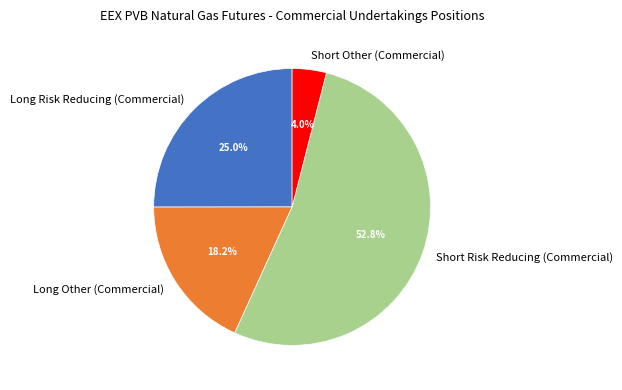

The Short Risk Reducing (Commercial) slice represents 60% of the pie. True or false?

False